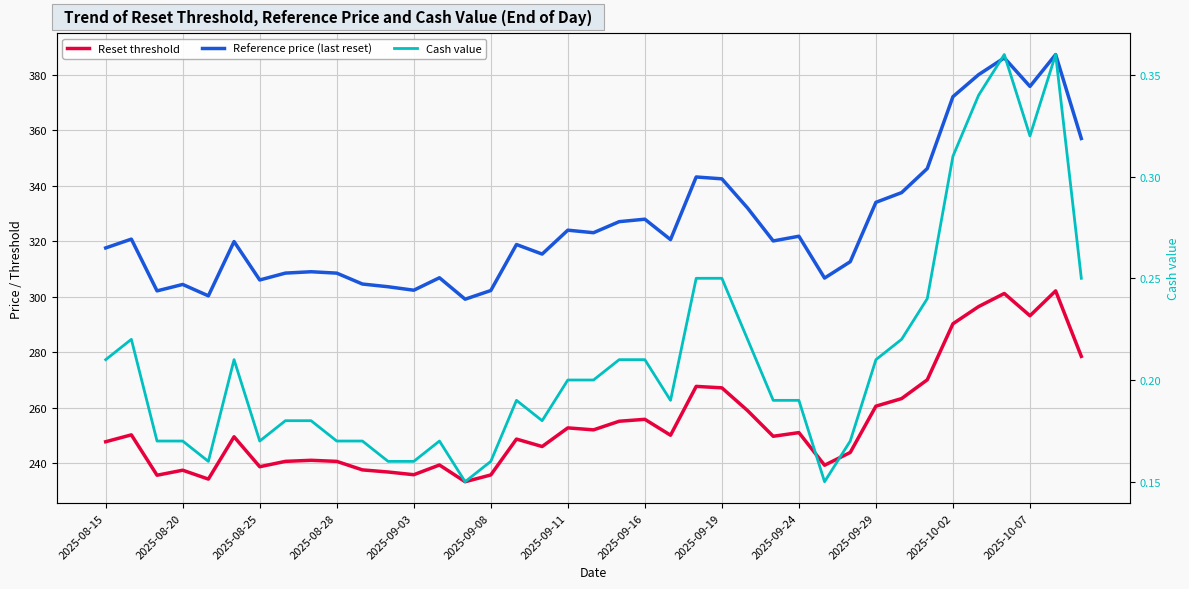

How many categories are shown in the chart?

39